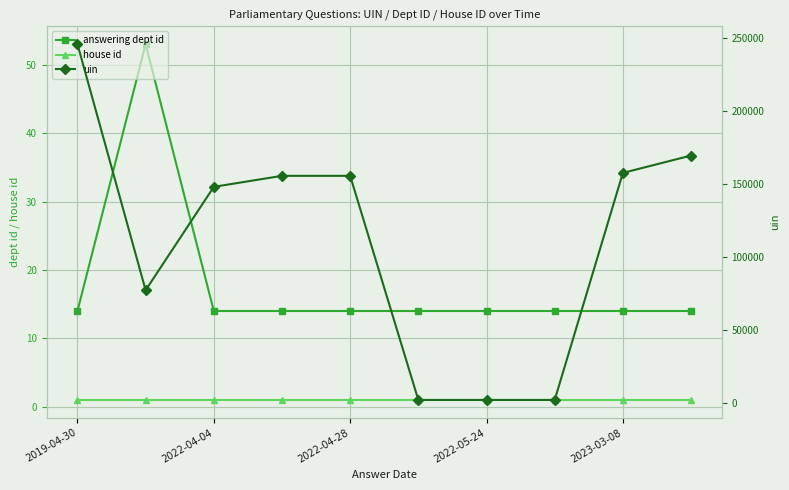

Reading right to left, list all the values displayed in this chart.

answering dept id: 14	14	14	14	14	14	14	14	53	14
house id: 1	1	1	1	1	1	1	1	1	1
uin: 169508	157644	2418	2417	2416	155646	155645	148116	77434	245686